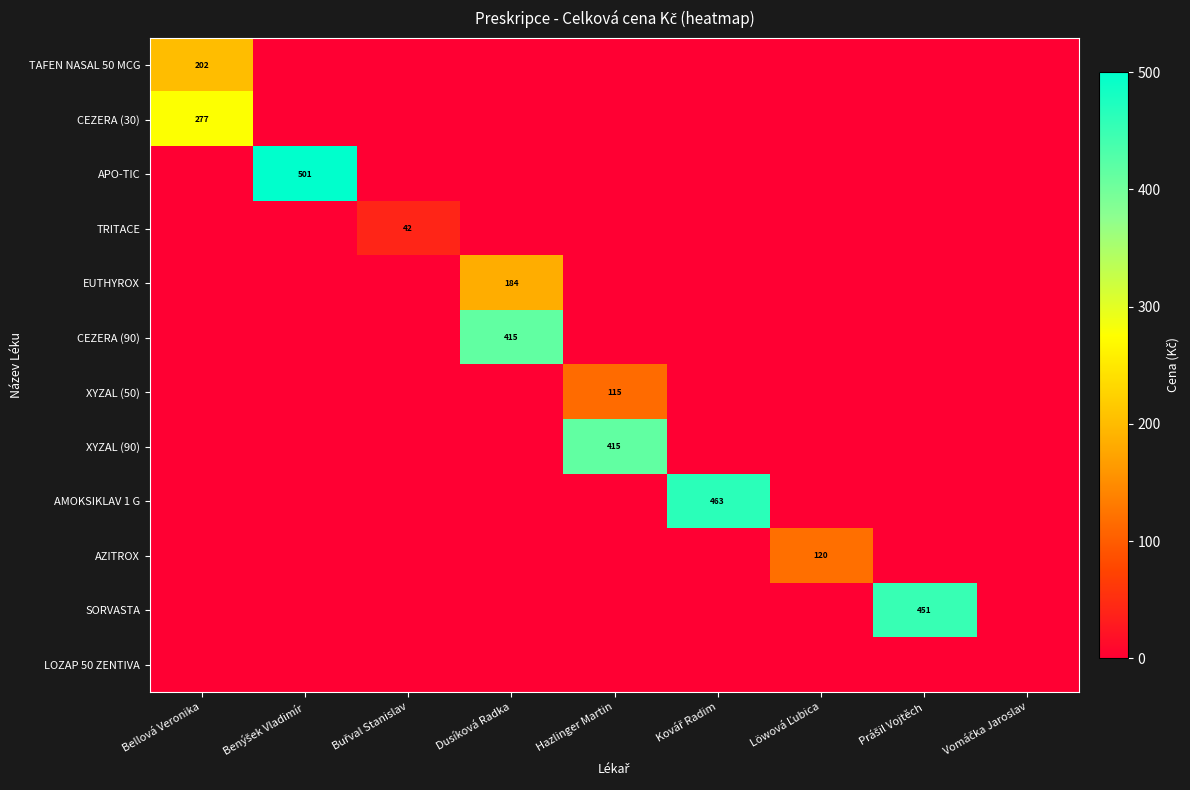

What is the total value across all series at Bellová Veronika?

478.5